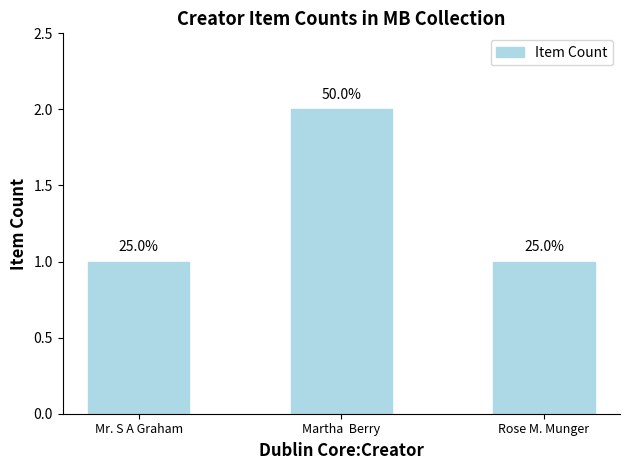

Reading right to left, extract all data points from this chart.

Rose M. Munger=1	Martha  Berry=2	Mr. S A Graham=1